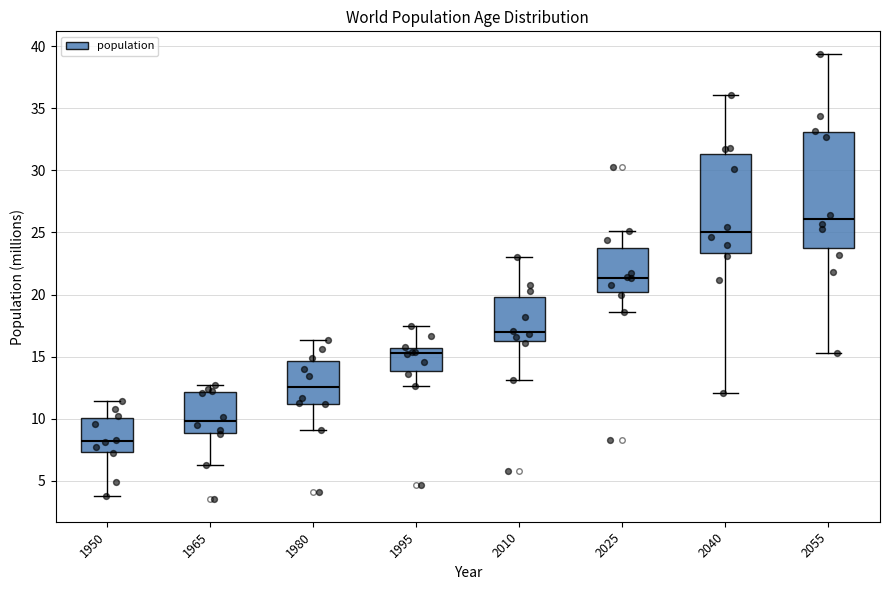

Reading left to right, transcribe this box plot: for each box, give where its median line is, the range the box spans, and where its two whiskers end, as read against the y-axis. The values are not printed on the chart, so give them approximately, as read against the axis.

1950: median 8.0, box 7.5 to 10.0, whiskers 4.0 to 11.5
1965: median 10.0, box 9.0 to 12.0, whiskers 6.5 to 12.5
1980: median 12.5, box 11.0 to 14.5, whiskers 9.0 to 16.5
1995: median 15.5 (just below the box's upper edge), box 14.0 to 15.5, whiskers 12.5 to 17.5
2010: median 17.0, box 16.0 to 20.0, whiskers 13.0 to 23.0
2025: median 21.5, box 20.0 to 23.5, whiskers 18.5 to 25.0
2040: median 25.0, box 23.5 to 31.5, whiskers 12.0 to 36.0
2055: median 26.0, box 23.5 to 33.0, whiskers 15.5 to 39.5